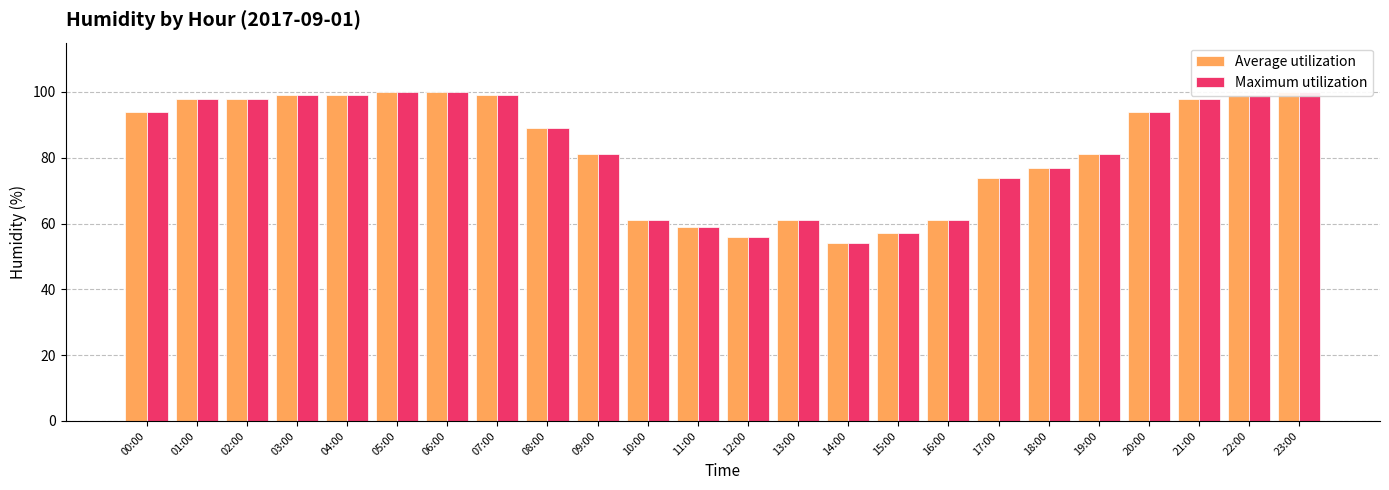

Reading left to right, transcribe all the data shown in this chart.

Average utilization: 00:00=94	01:00=98	02:00=98	03:00=99	04:00=99	05:00=100	06:00=100	07:00=99	08:00=89	09:00=81	10:00=61	11:00=59	12:00=56	13:00=61	14:00=54	15:00=57	16:00=61	17:00=74	18:00=77	19:00=81	20:00=94	21:00=98	22:00=99	23:00=100
Maximum utilization: 00:00=94	01:00=98	02:00=98	03:00=99	04:00=99	05:00=100	06:00=100	07:00=99	08:00=89	09:00=81	10:00=61	11:00=59	12:00=56	13:00=61	14:00=54	15:00=57	16:00=61	17:00=74	18:00=77	19:00=81	20:00=94	21:00=98	22:00=99	23:00=100